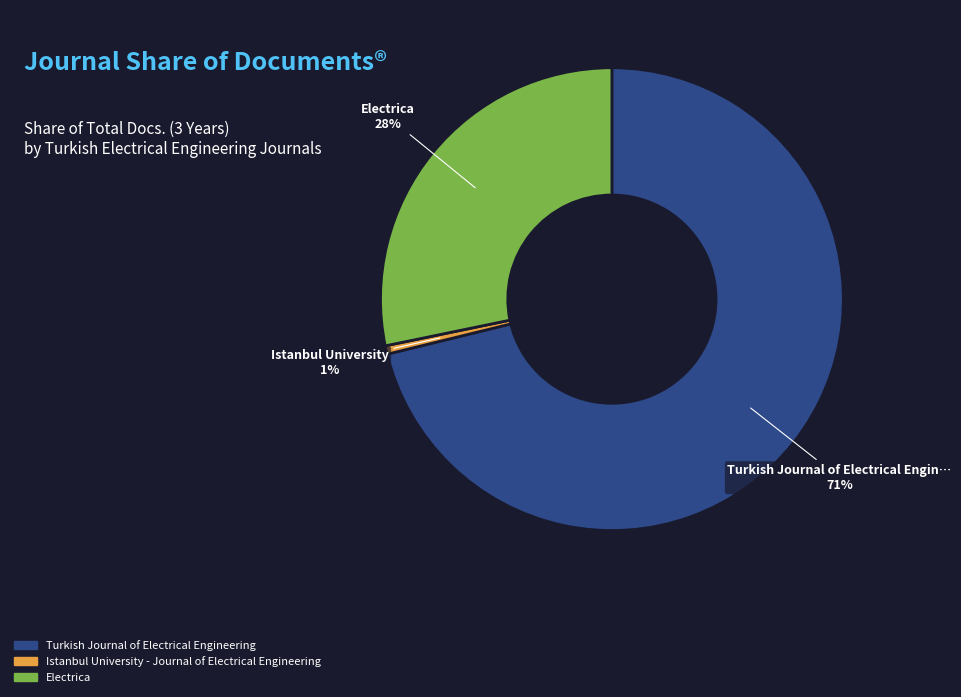

How many segments does this pie chart have?

3